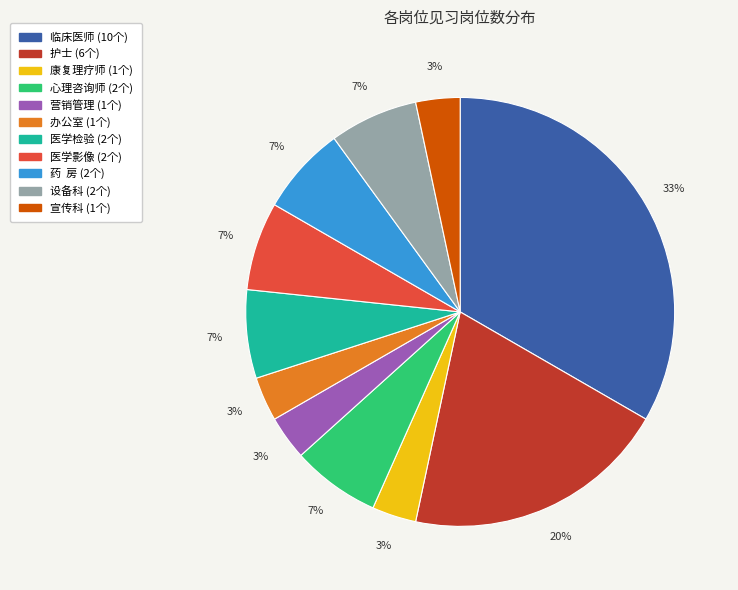

To the nearest percent, what portion does 康复理疗师 represent?

3%